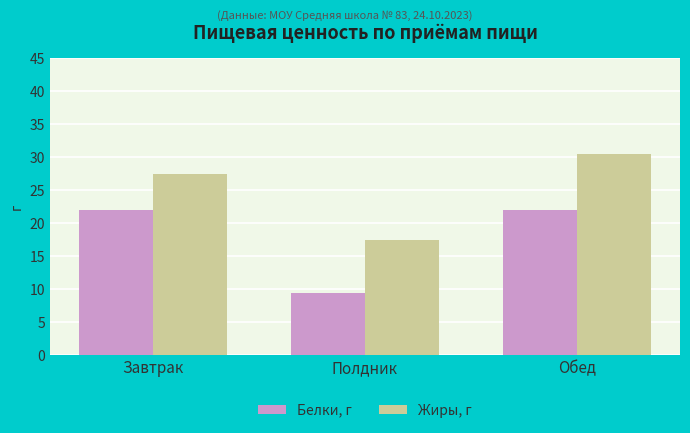

At Завтрак, list the series in order from smallest to largest.

Белки, г, Жиры, г